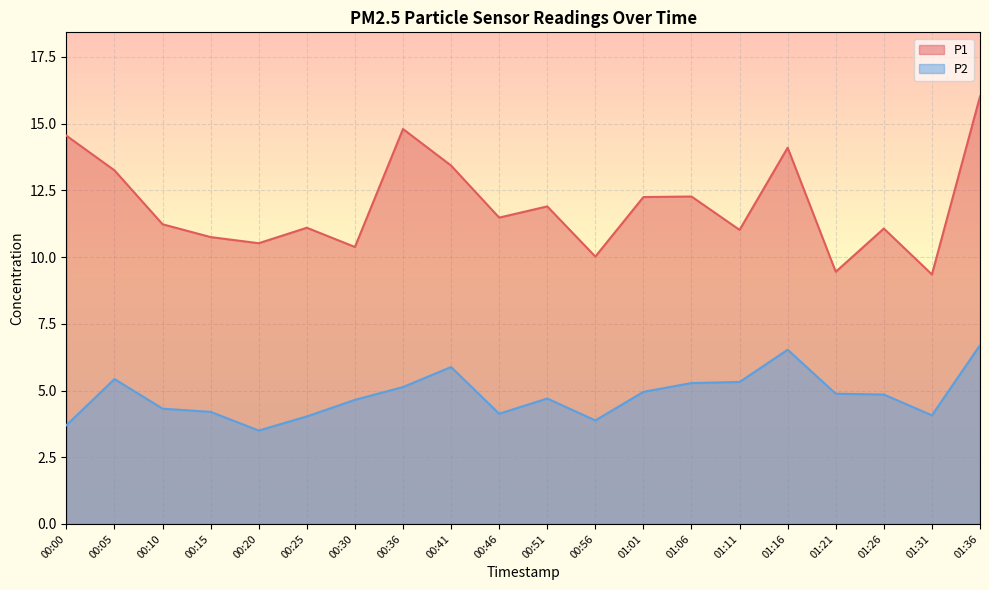

Which category has the lowest value in the P2 series?

00:20